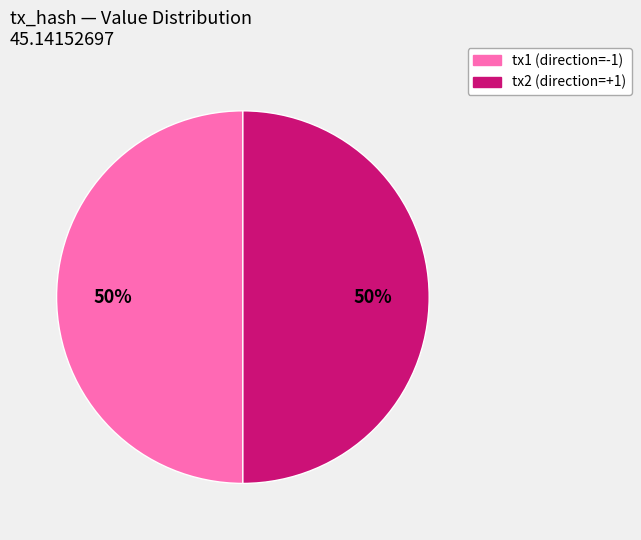

To the nearest percent, what percentage of the pie is tx2 (direction=+1)?

50%